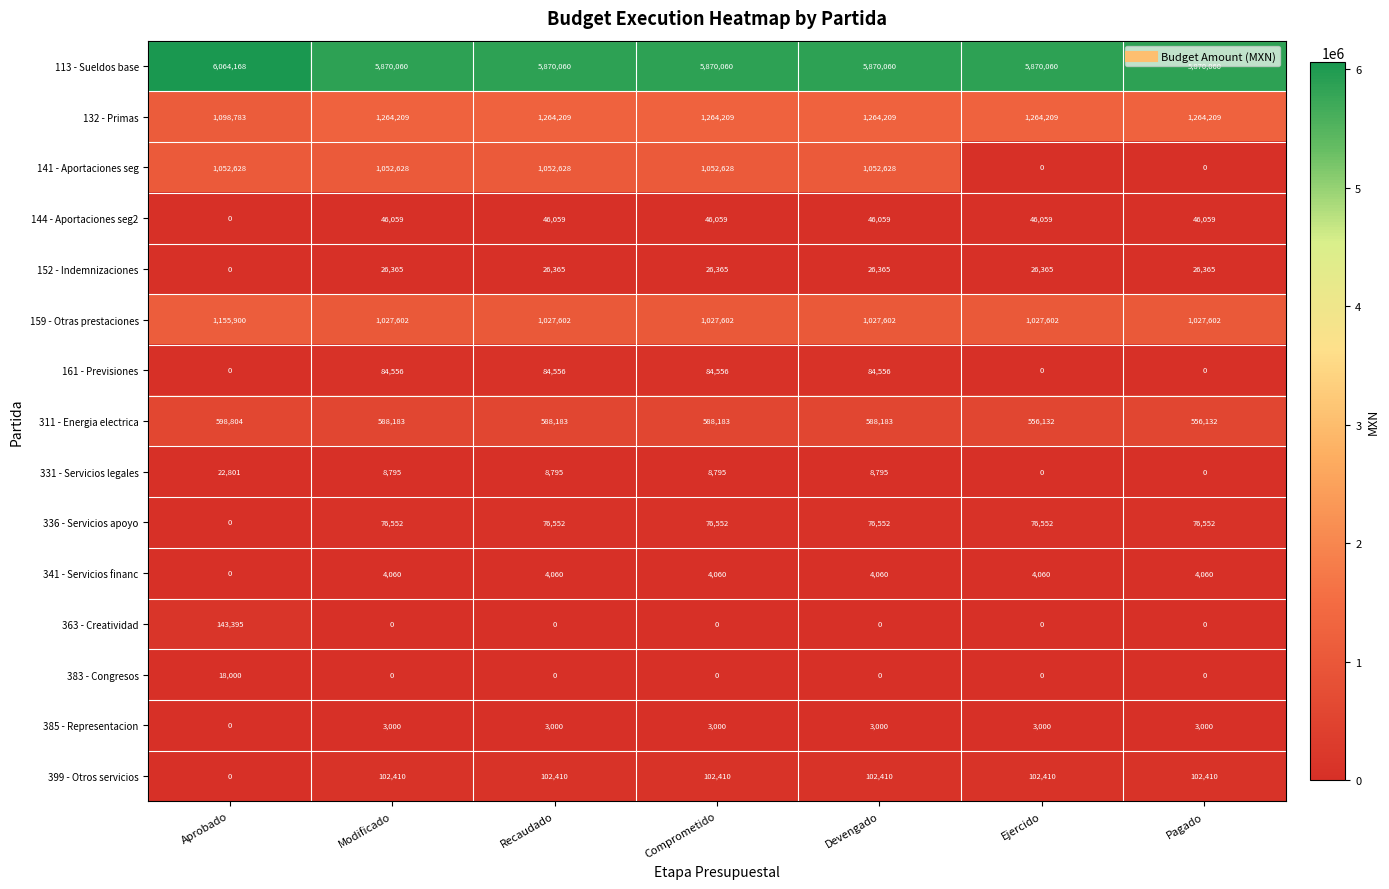

What is the spread (max minus min) of values at Recaudado?

5870060